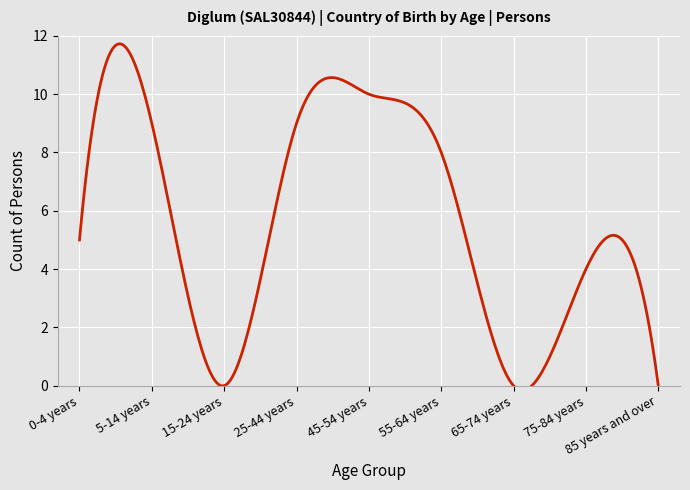

True or false: the data shows -6 at 85 years and over.

False